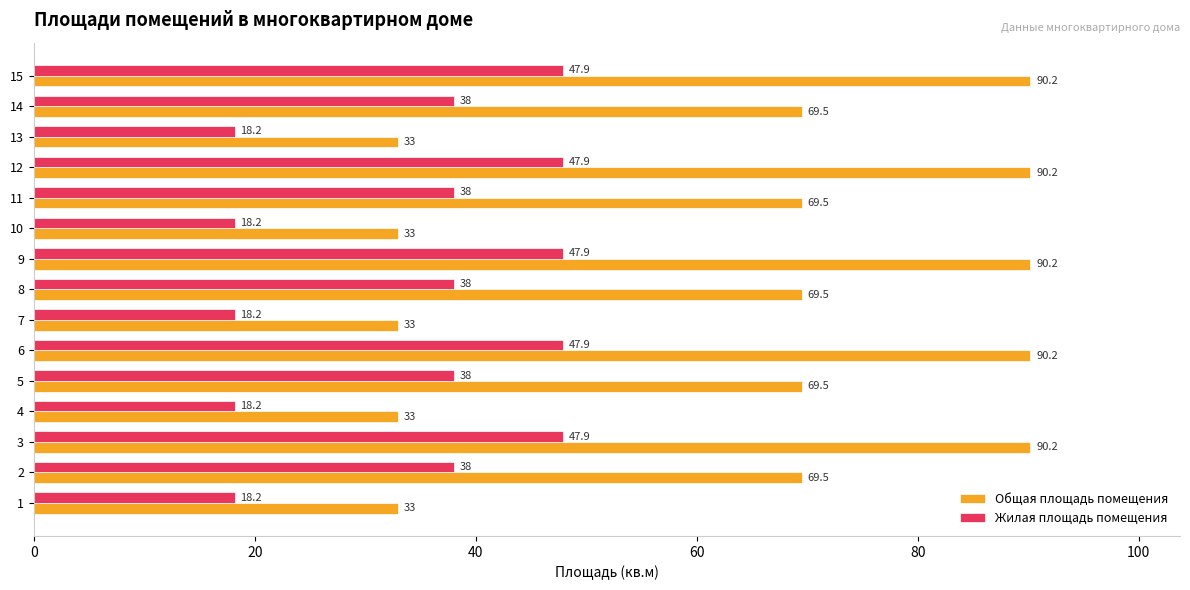

Which series changed the most between 1 and 11?

Общая площадь помещения